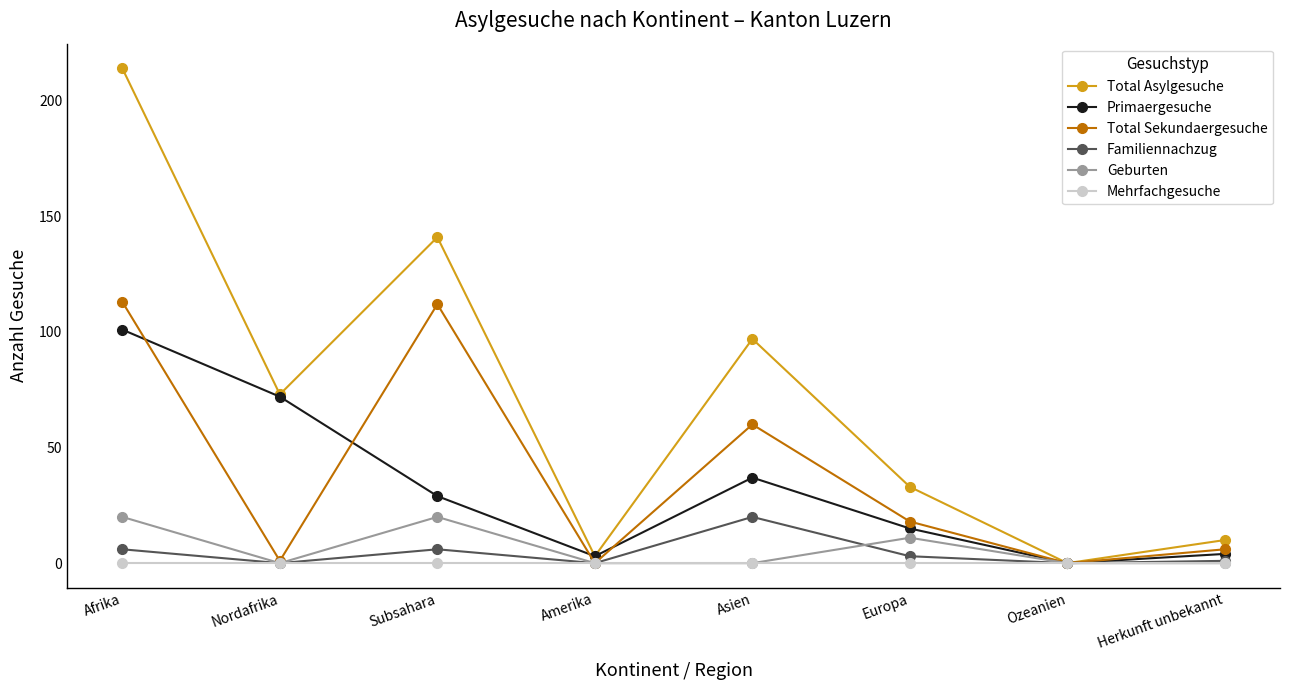

At how many categories does at least one series exceed 25?

5